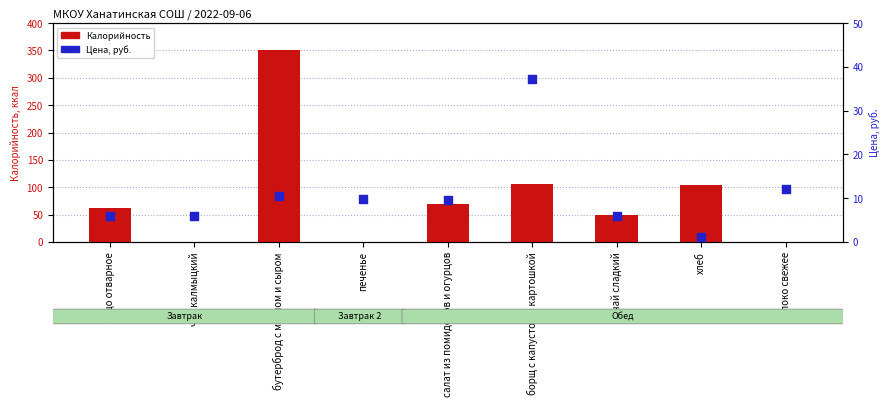

Which series reaches the maximum Y coordinate?

Калорийность